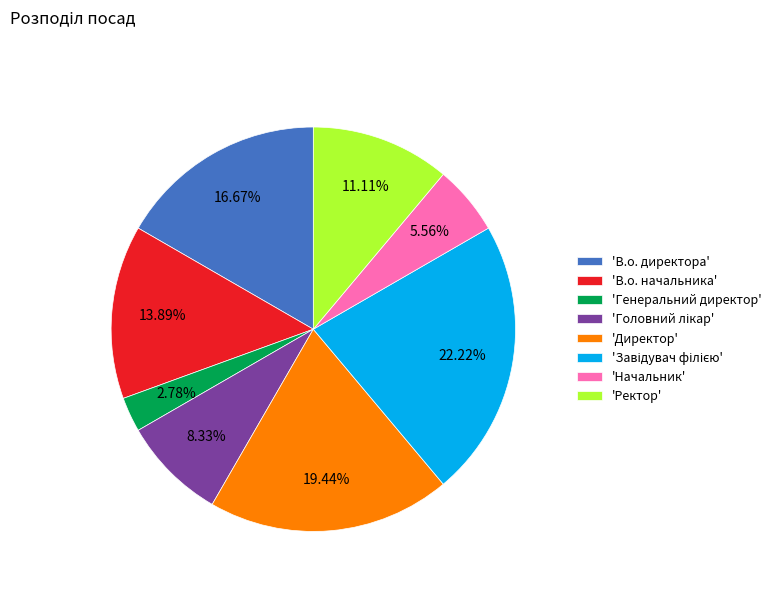

Which has a higher value, 'Генеральний директор' or 'Ректор'?

'Ректор'